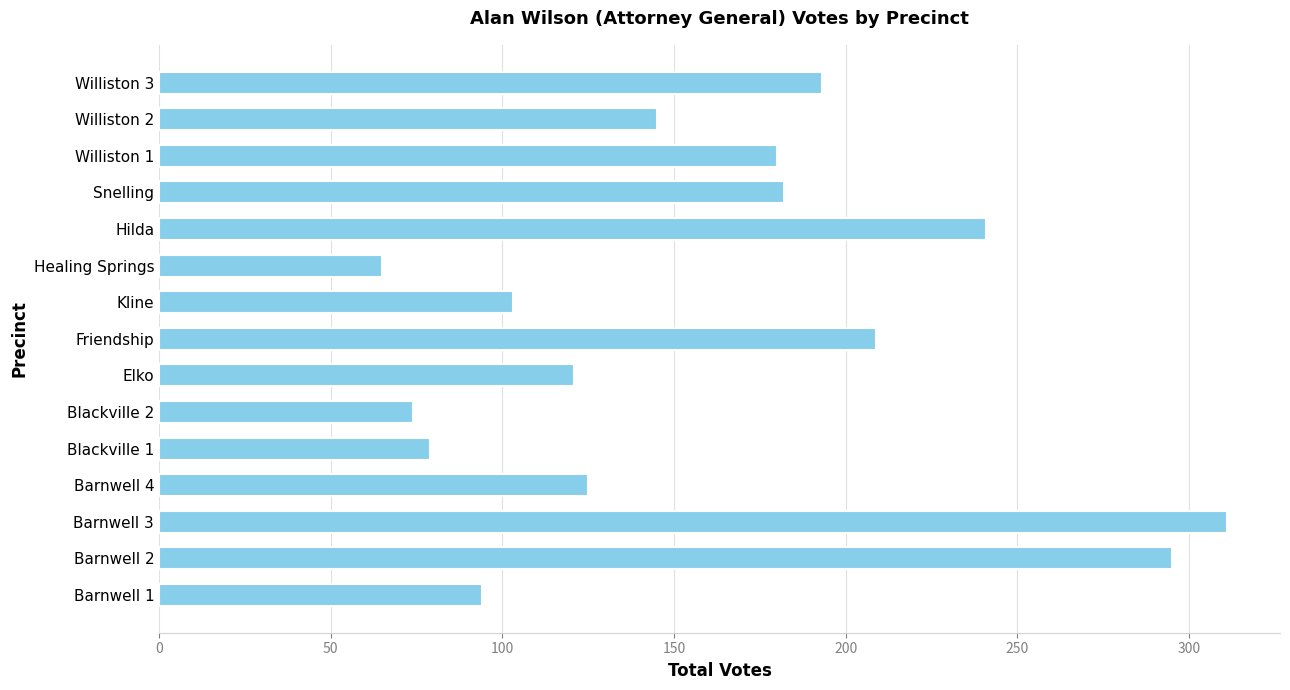

Between Barnwell 3 and Kline, which is larger?

Barnwell 3